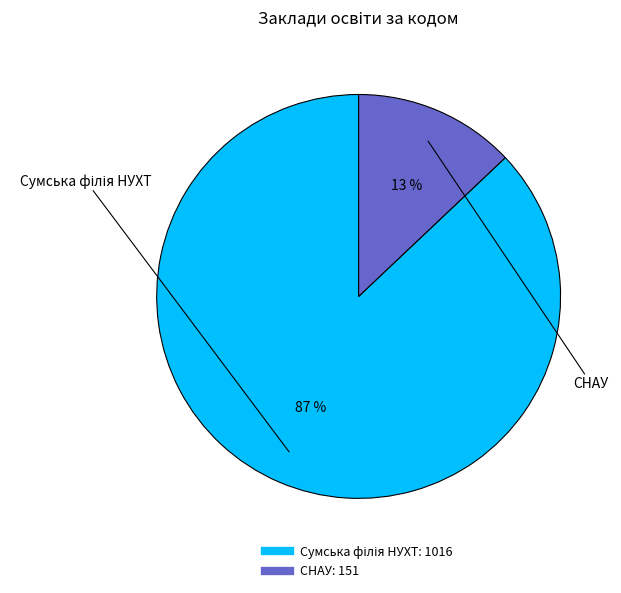

How many slices are in this pie chart?

2